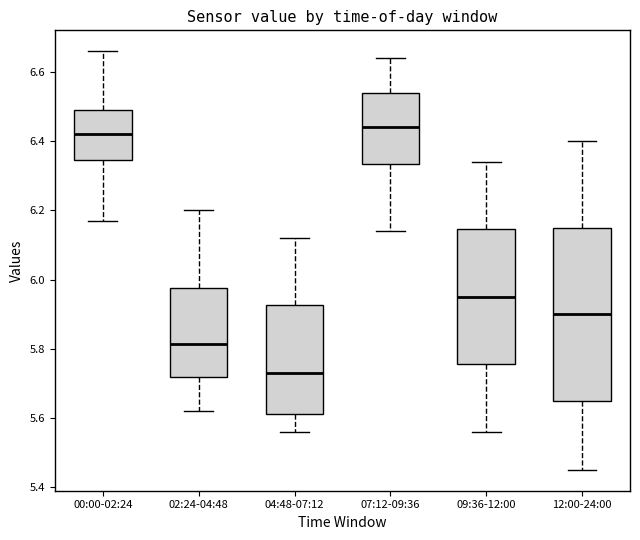

Reading left to right, transcribe this box plot: for each box, give where its median line is, the range the box spans, and where its two whiskers end, as read against the y-axis. The values are not printed on the chart, so give them approximately, as read against the axis.

00:00-02:24: median 6.42, box 6.34 to 6.50, whiskers 6.18 to 6.66
02:24-04:48: median 5.82, box 5.72 to 5.98, whiskers 5.62 to 6.20
04:48-07:12: median 5.74, box 5.62 to 5.92, whiskers 5.56 to 6.12
07:12-09:36: median 6.44, box 6.34 to 6.54, whiskers 6.14 to 6.64
09:36-12:00: median 5.96, box 5.76 to 6.14, whiskers 5.56 to 6.34
12:00-24:00: median 5.90, box 5.66 to 6.16, whiskers 5.46 to 6.40